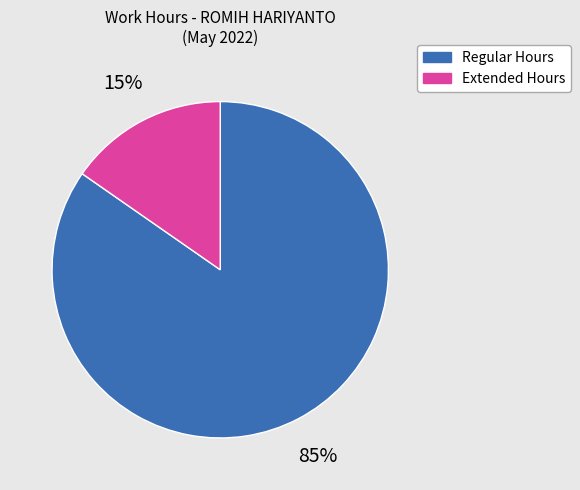

To the nearest percent, what is the average slice percentage?

50%